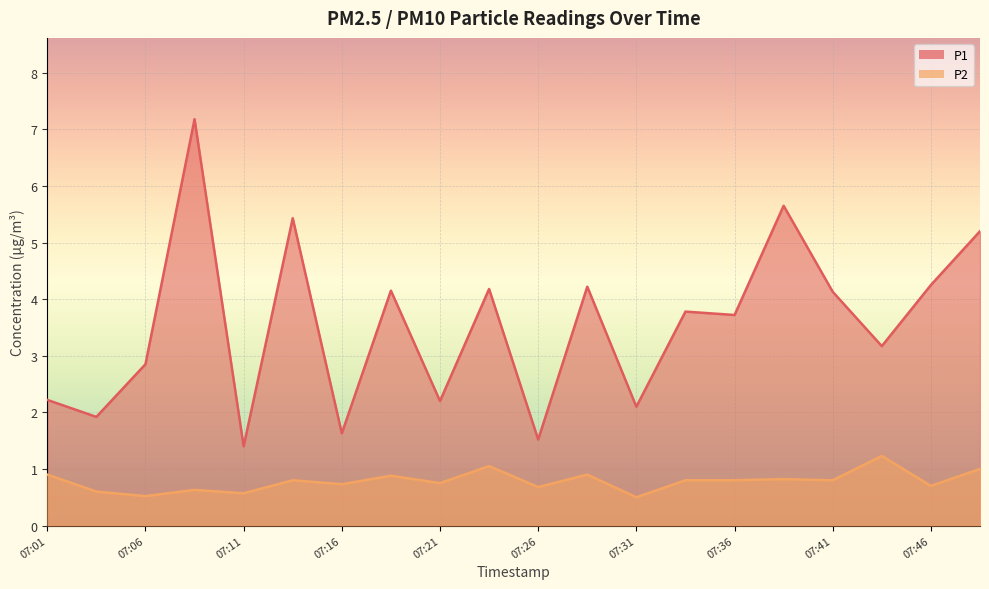

True or false: P2 and P1 cross at least once.

False